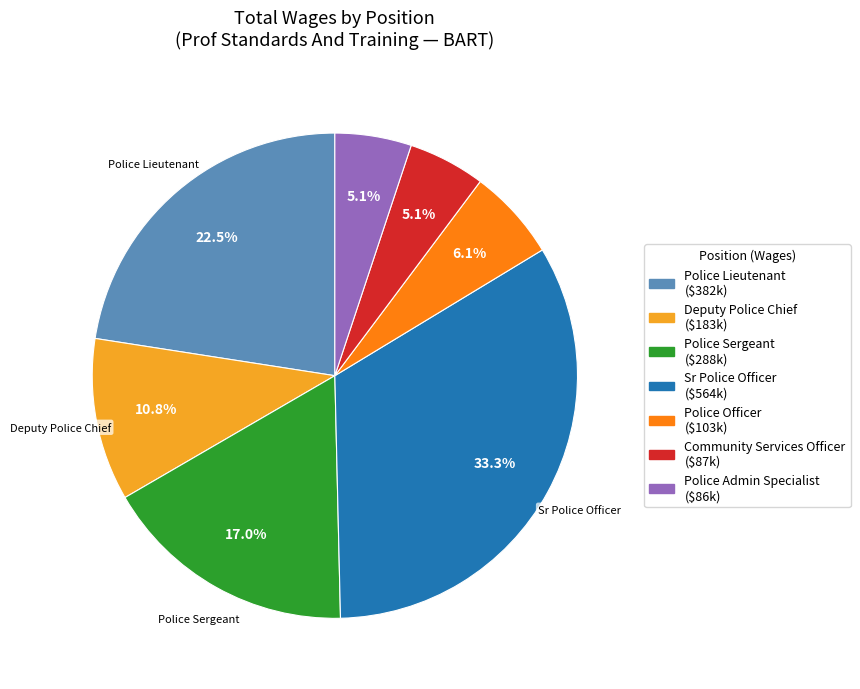

Is there any slice that represents more than half of the pie?

No